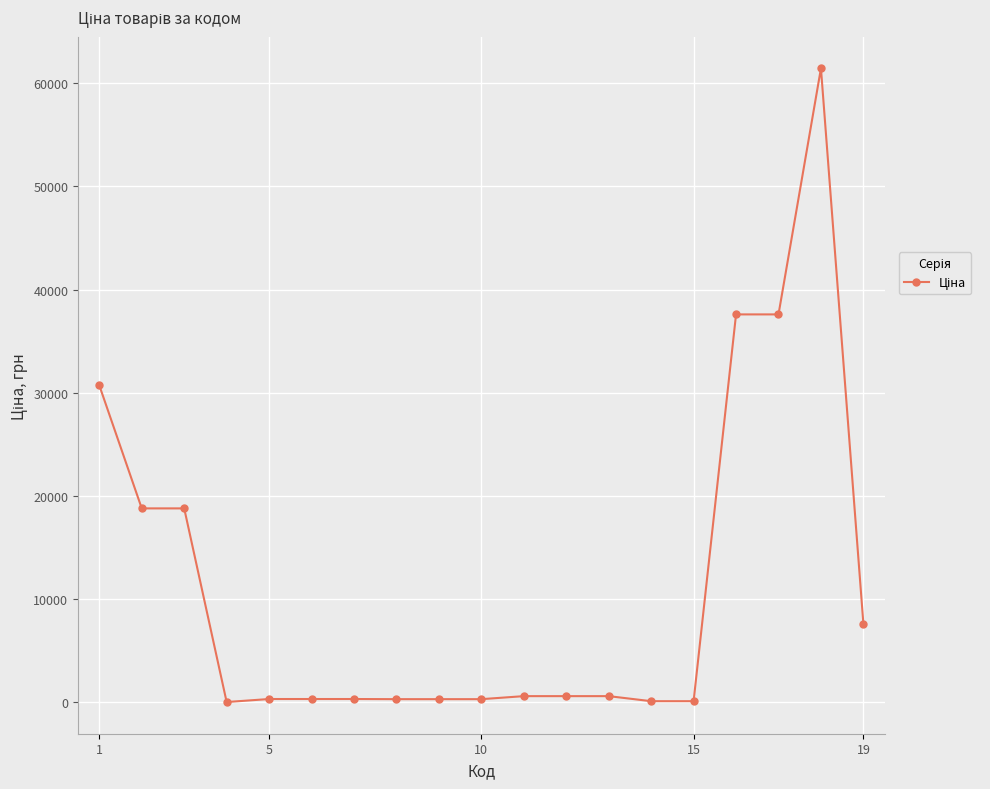

How many distinct data groups are displayed?

1